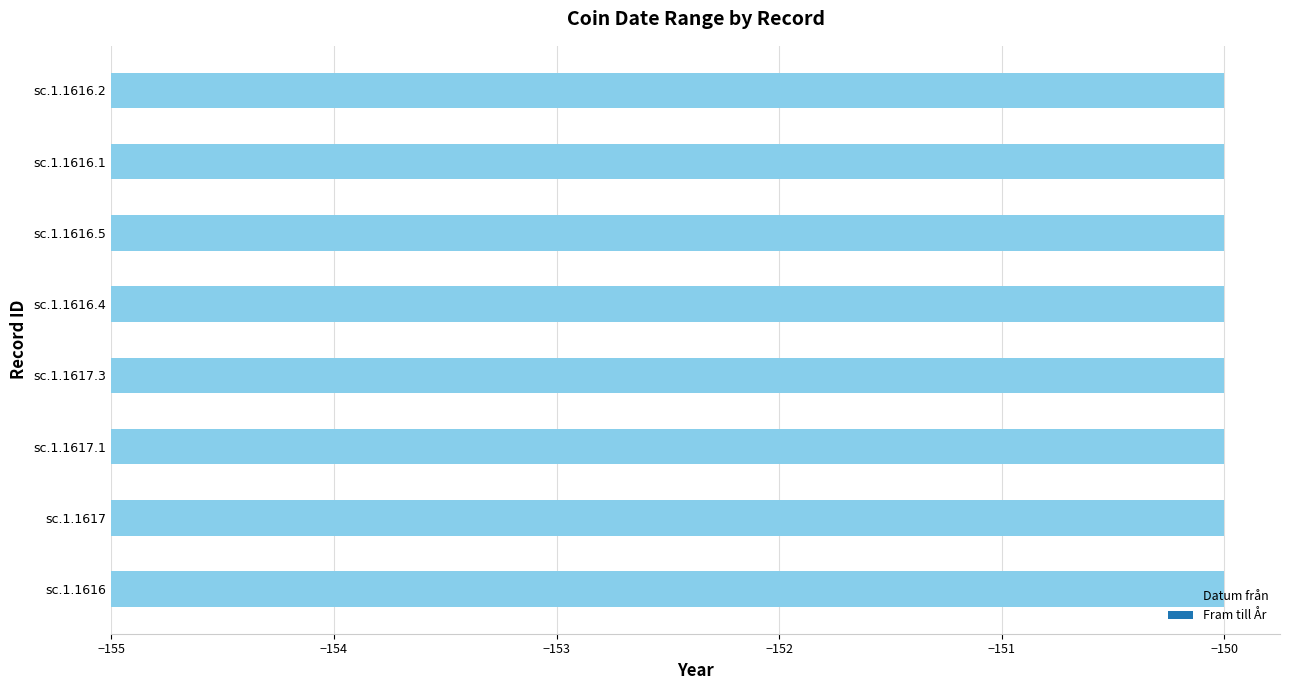

At which label does Datum från reach its minimum?

sc.1.1616